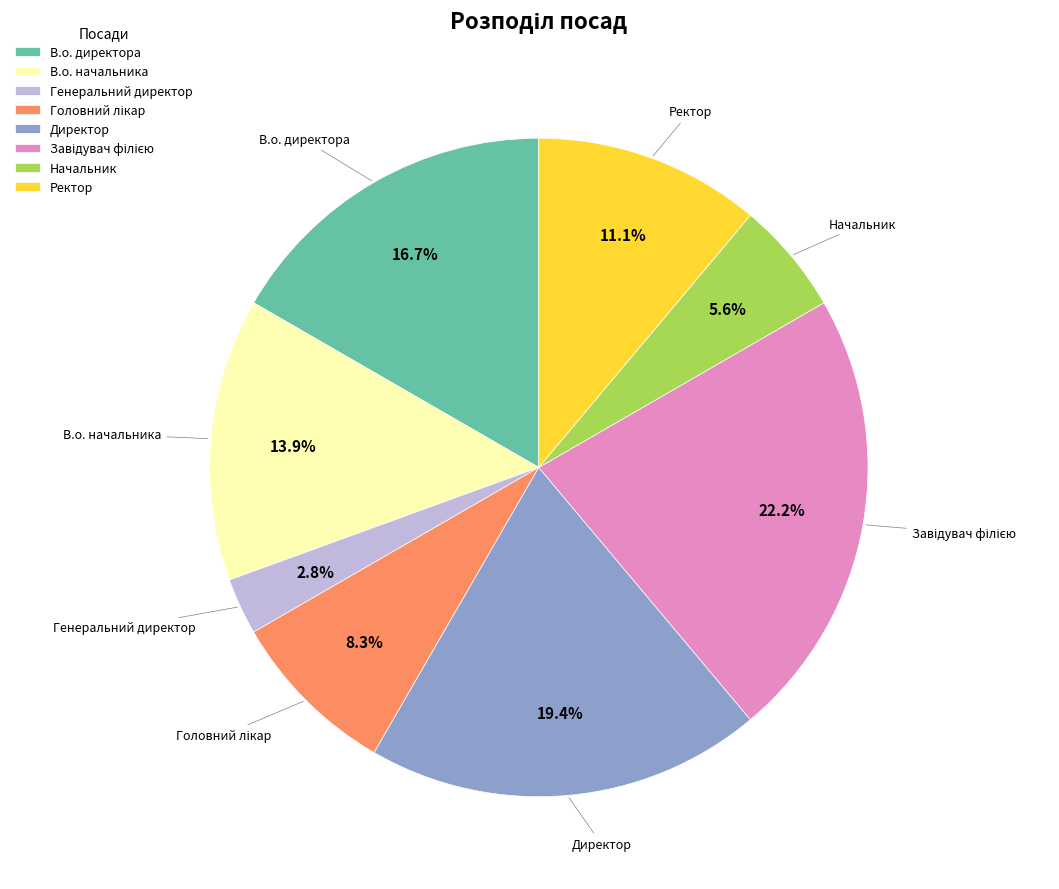

What is the smallest slice in the pie chart?

Генеральний директор